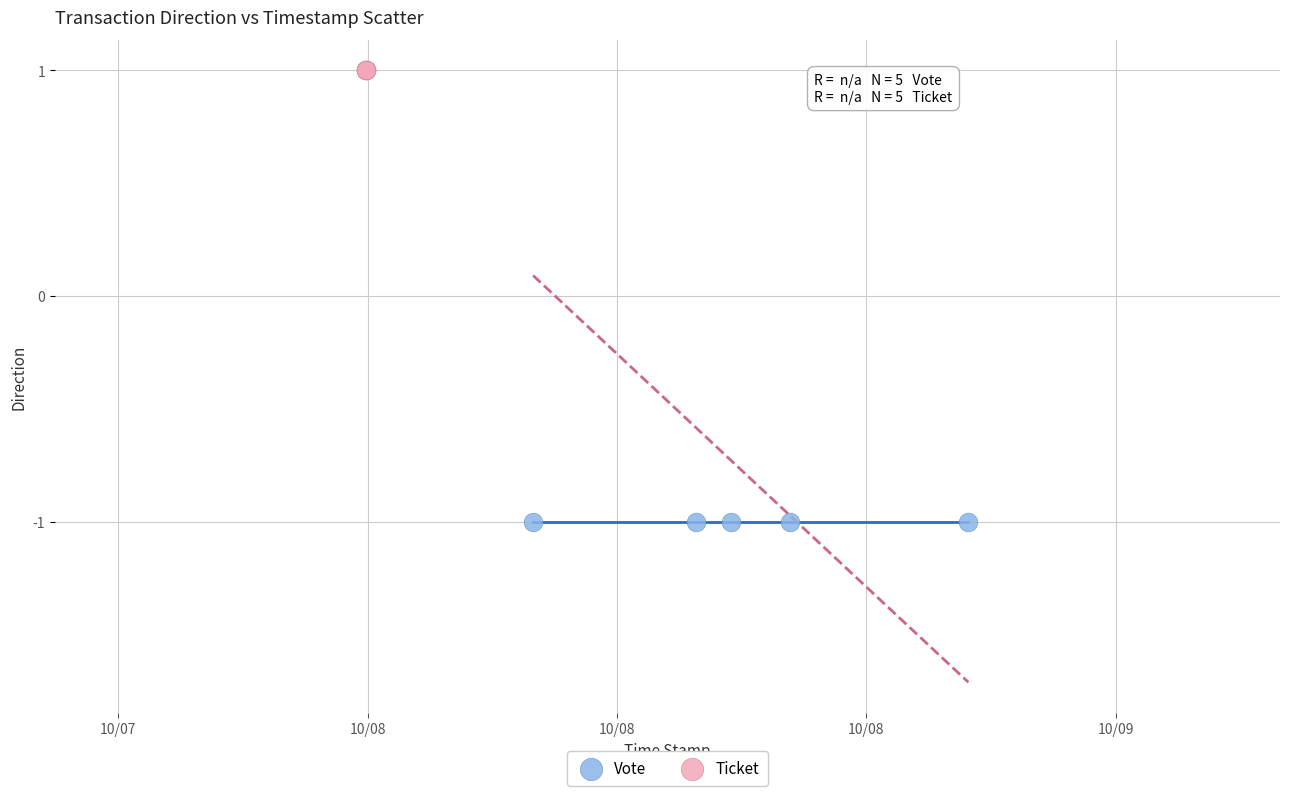

Which series reaches the maximum Y coordinate?

Ticket